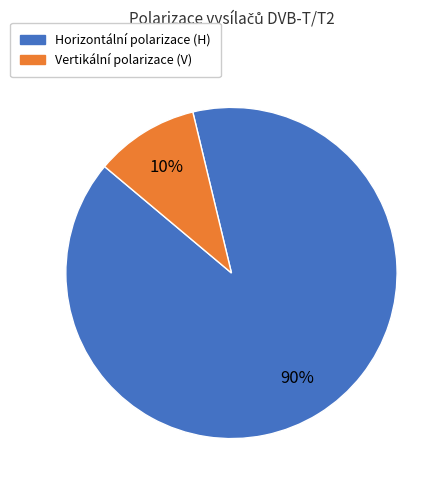

Is there a majority slice in this chart?

Yes